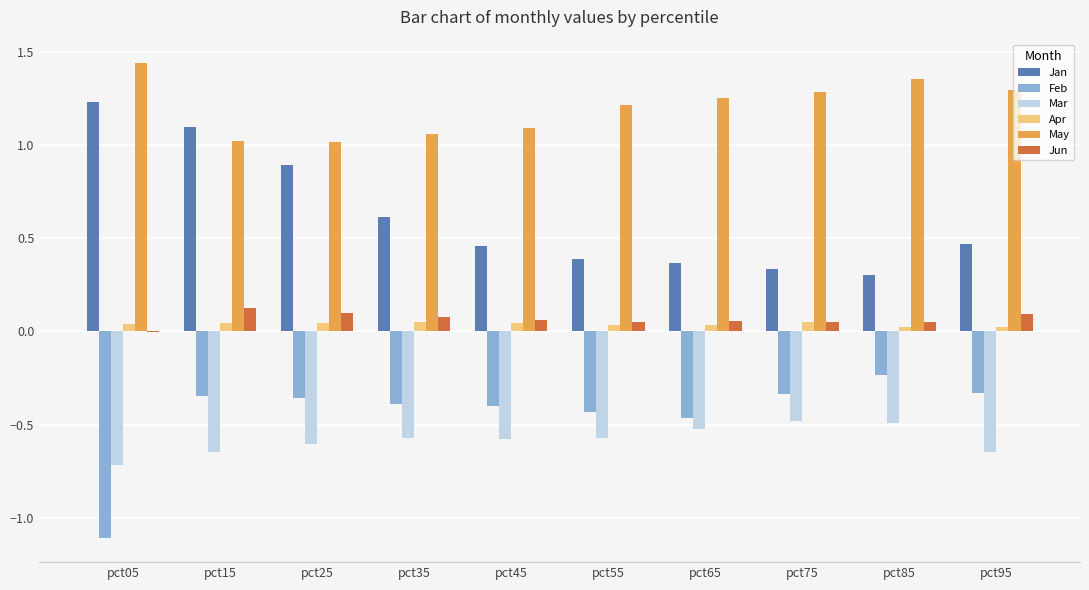

Between pct15 and pct55, which series saw the biggest shift?

Jan